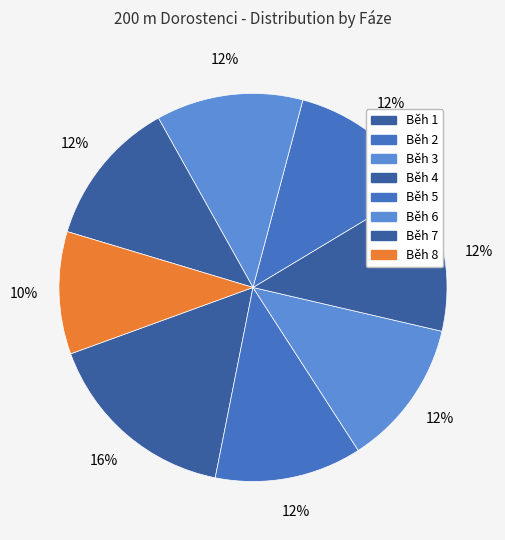

What is the change in value from Běh 1 to Běh 4?

-4